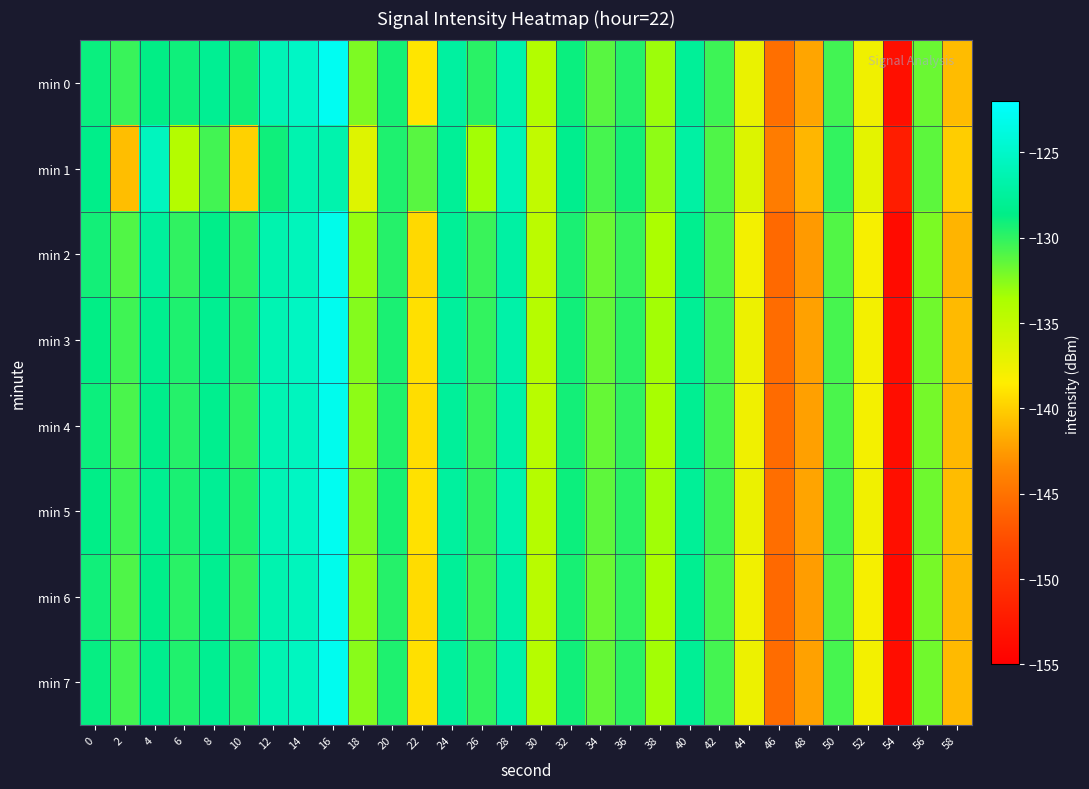

Which series has the largest range (max minus min)?

min 0